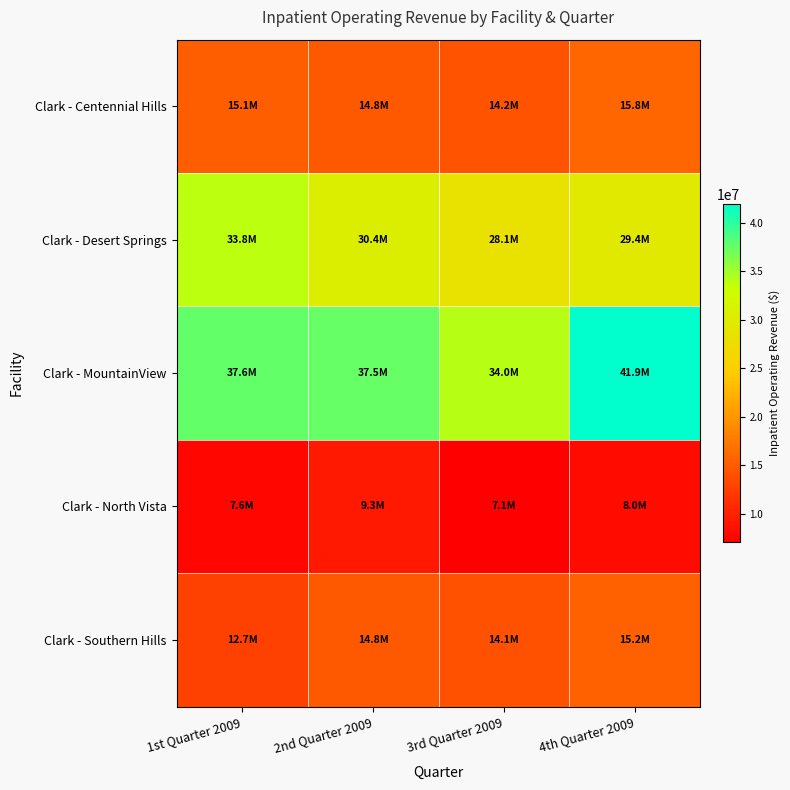

Which series has the largest total across all categories?

Clark - MountainView